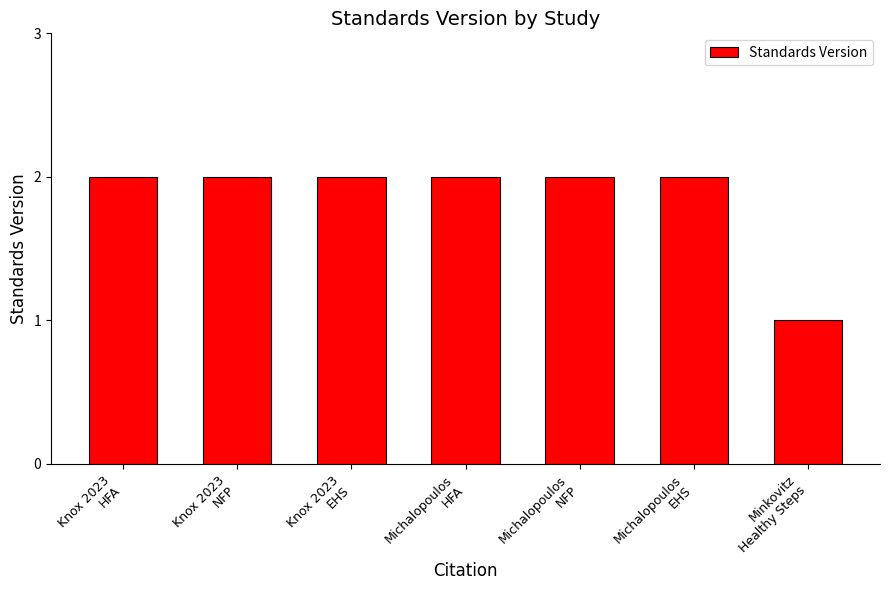

What is the difference between the maximum and minimum values?

1